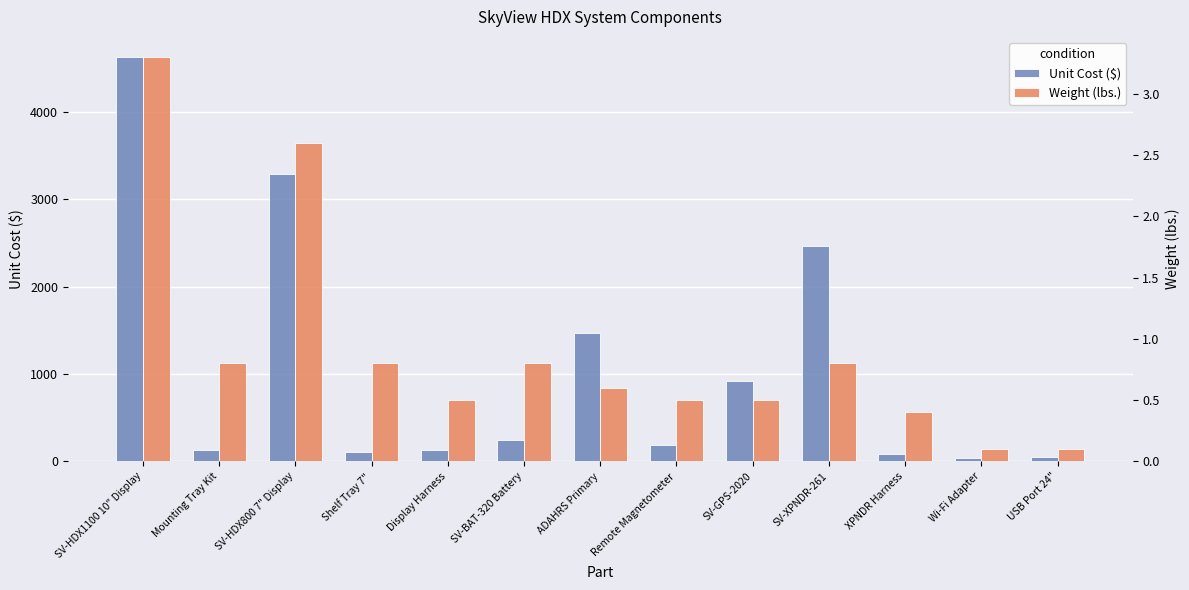

Reading left to right, extract all data points from this chart.

Unit Cost ($): 4625.0	133.0	3286.0	103.0	134.0	246.0	1473.0	185.0	917.0	2462.0	82.0	41.0	52.0
Weight (lbs.): 3.3	0.8	2.6	0.8	0.5	0.8	0.6	0.5	0.5	0.8	0.4	0.1	0.1